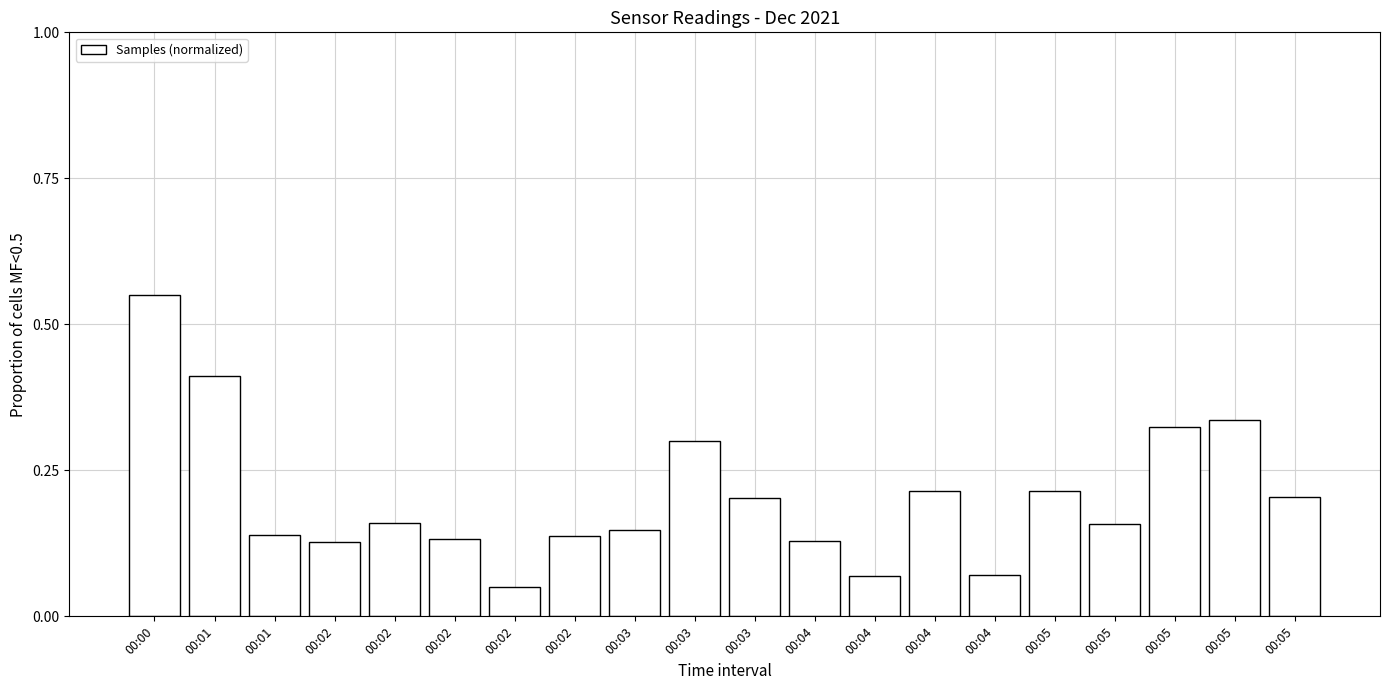

How many data points does each series have?

20